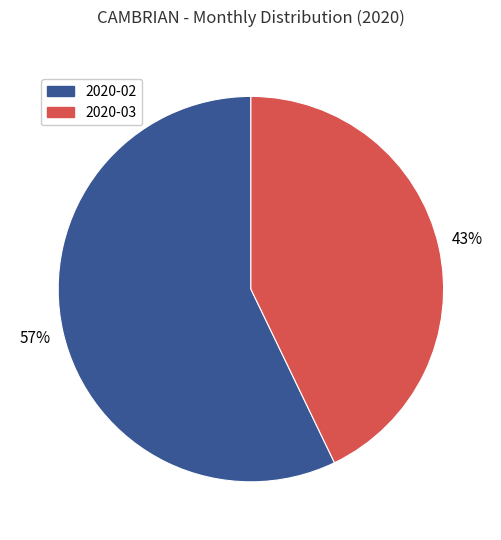

Approximately how many times larger is the value at 2020-02 compared to 2020-03?

1.3